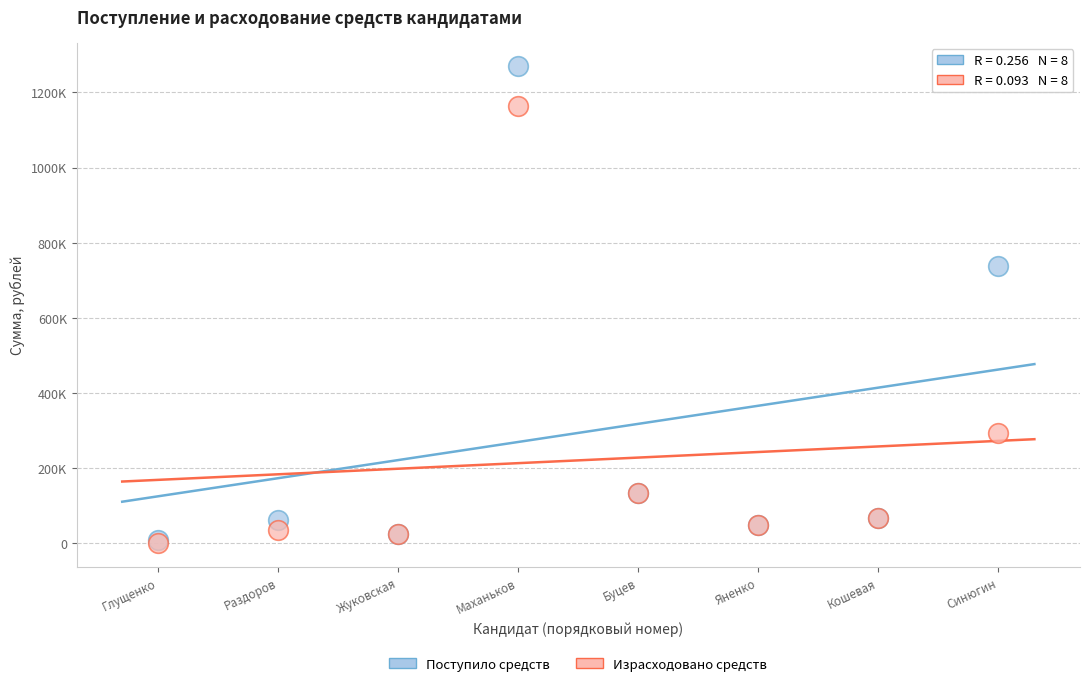

Which series has the widest spread of Y values?

Поступило средств